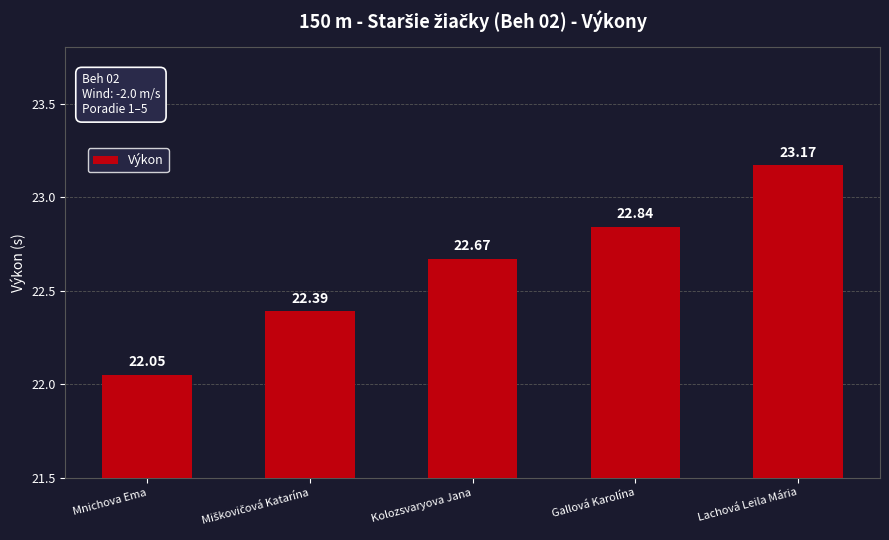

What is the label of the 4th bar from the left?

Gallová Karolína